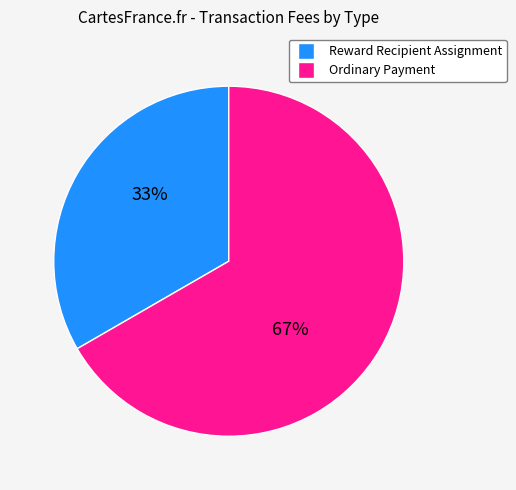

To the nearest percent, what portion does Reward Recipient Assignment represent?

33%